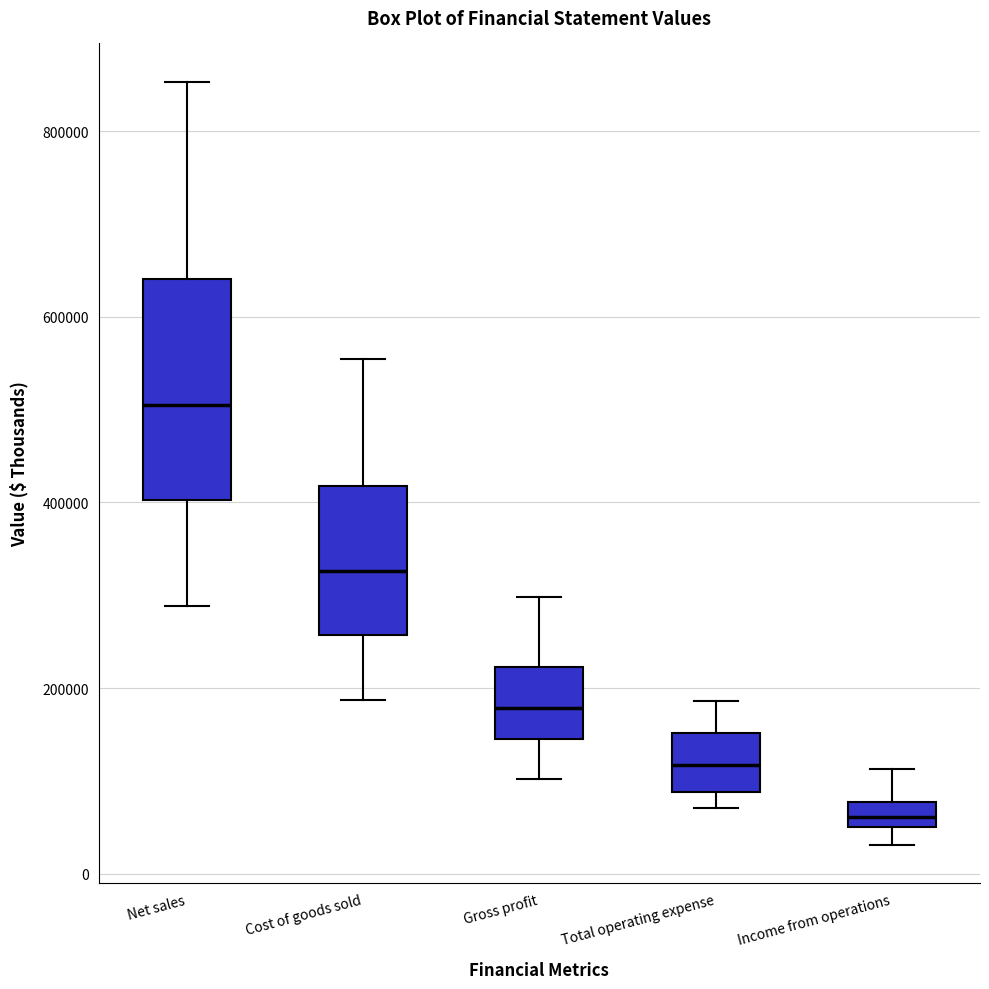

Where does the median line of the box for Total operating expense sit on the y-axis? The values are not printed on the chart, so give them approximately, as read against the axis.

120000